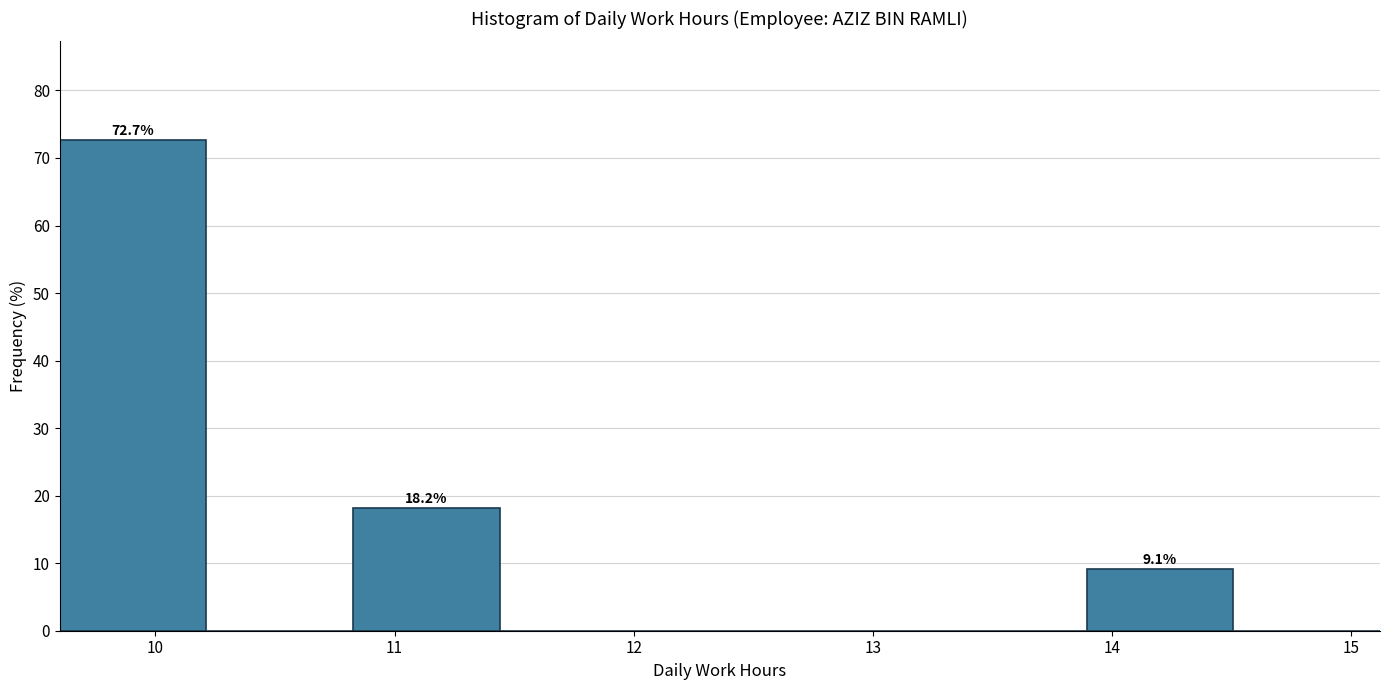

Over which range of the x-axis is the bar tallest?

9.6 to 10.2